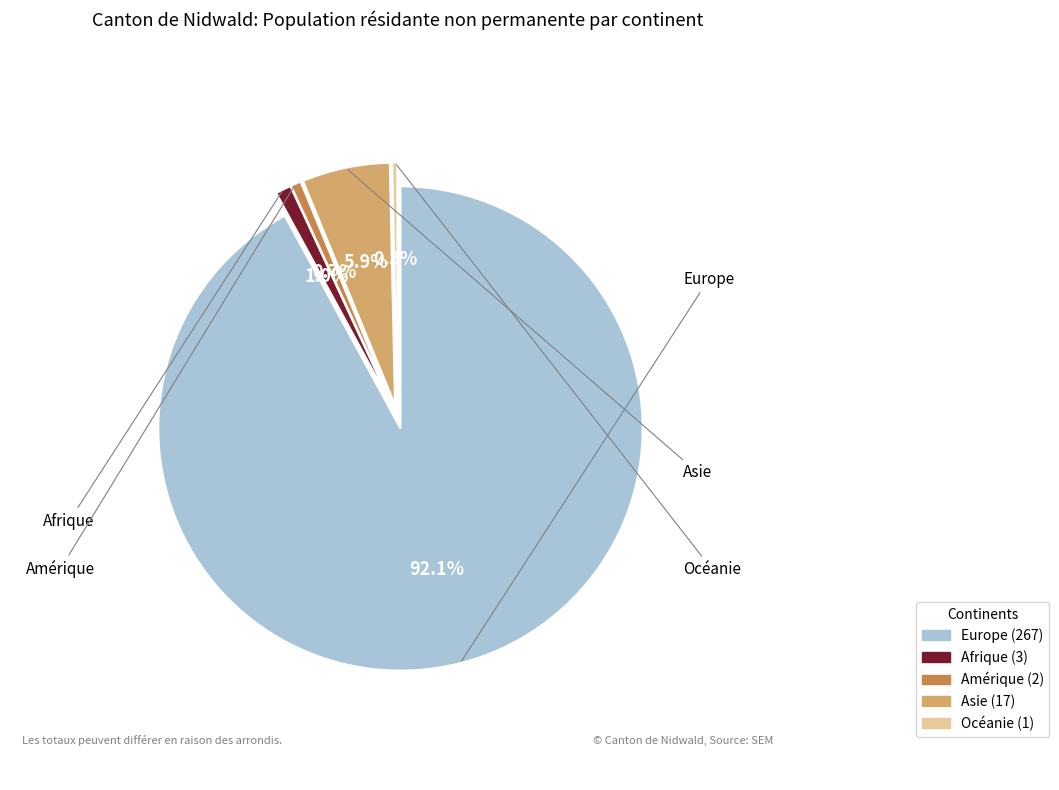

To the nearest percent, what is the difference between the largest and smallest slice percentages?

92%